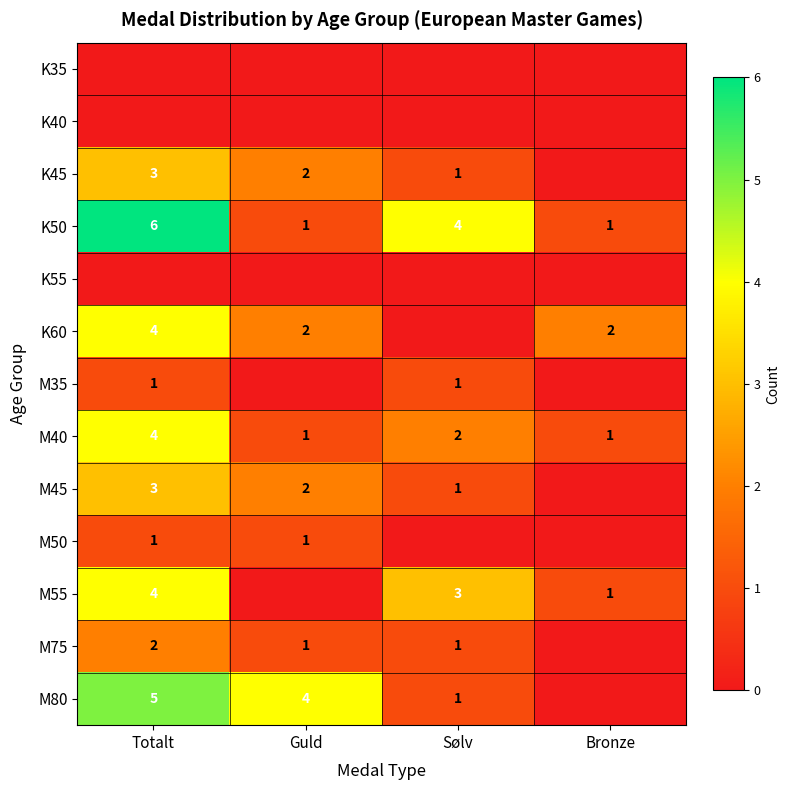

Where does the M40 series first go above 2?

Totalt